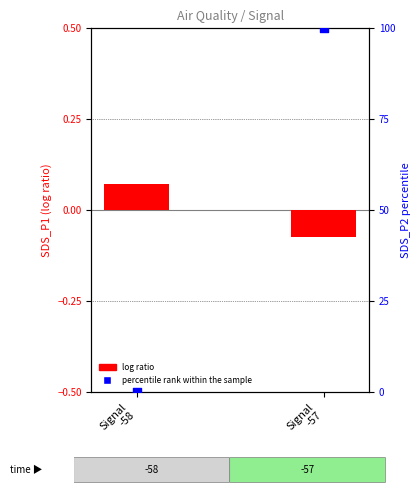

What are all the series names shown in the legend?

log ratio, percentile rank within the sample